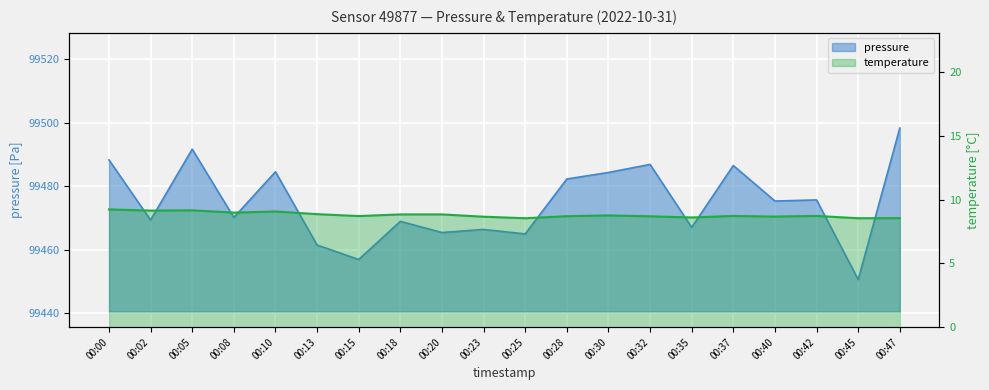

At which label is pressure closest to 99474?

00:40